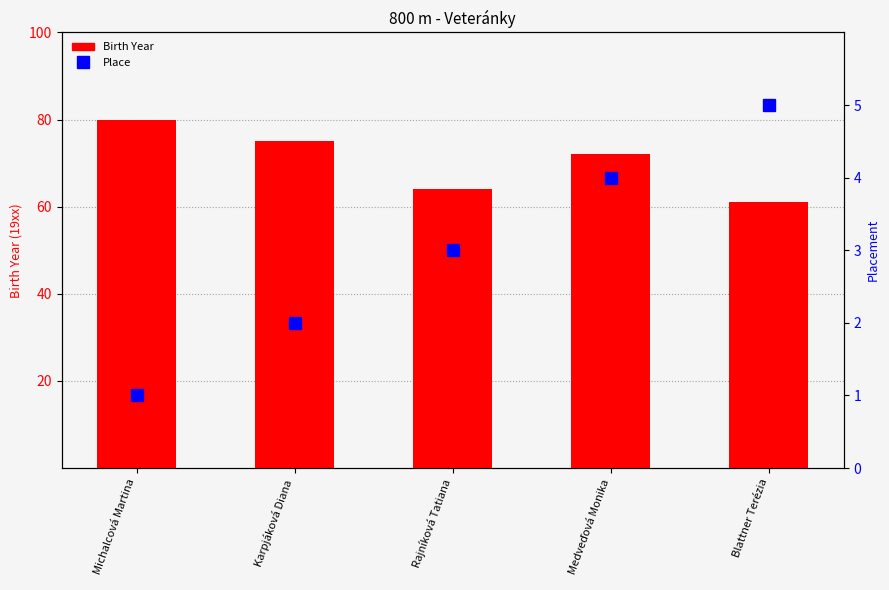

What position from the right is Karpjáková Diana?

4